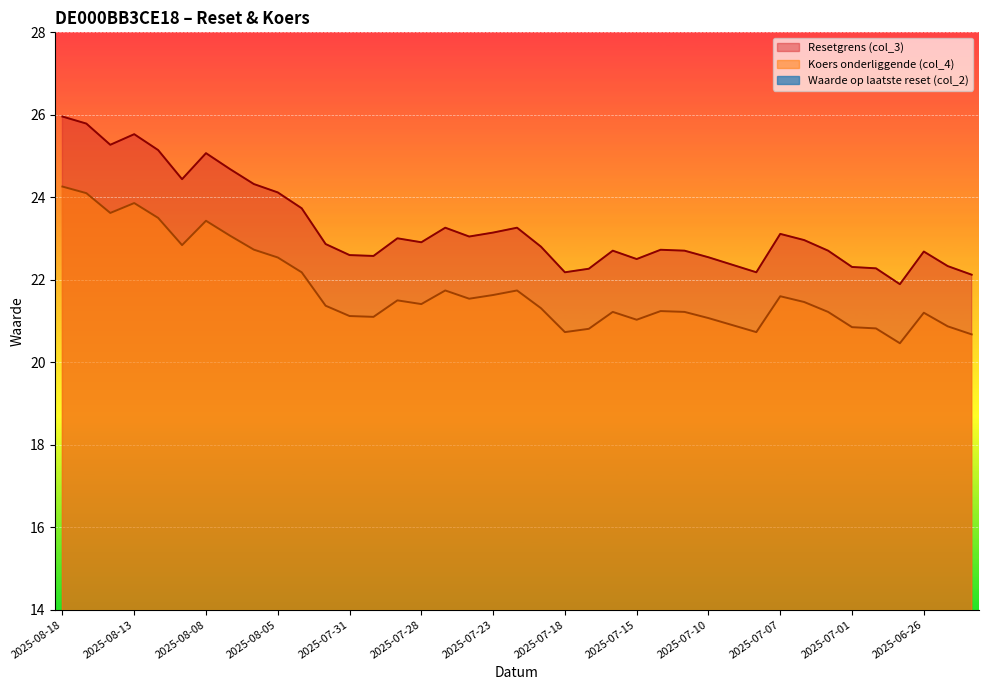

Rank the series by their maximum value, from lowest to highest.

Waarde op laatste reset (col_2), Koers onderliggende (col_4), Resetgrens (col_3)